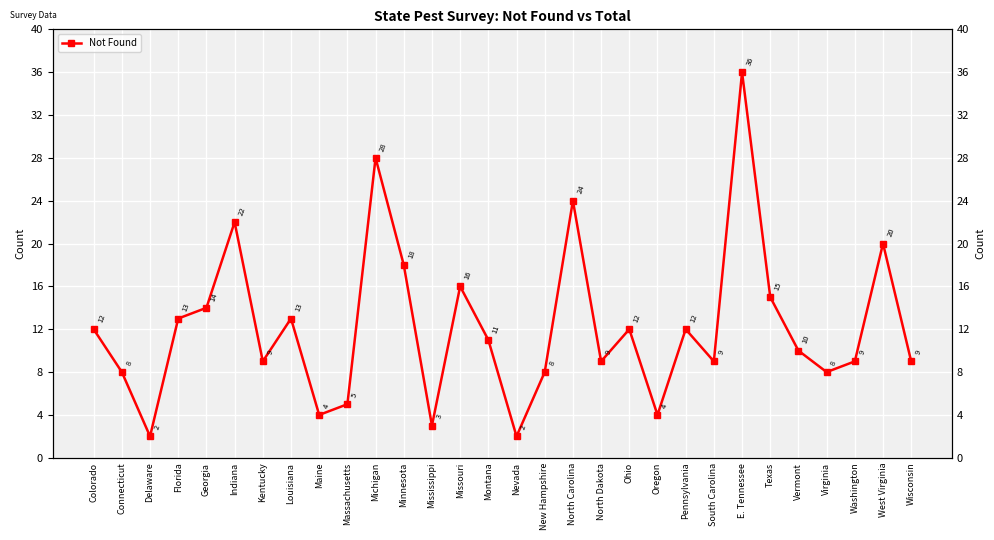

What is the minimum value shown in the chart?

2